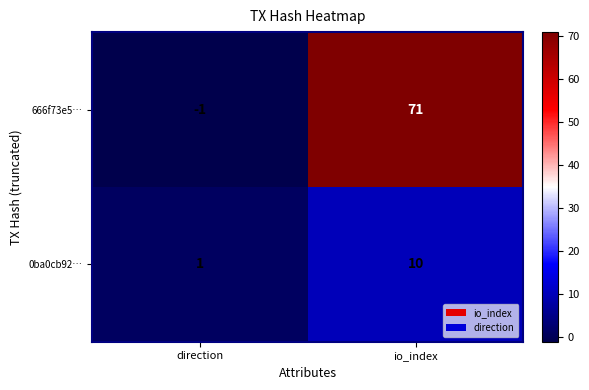

What is the smallest value displayed?

-1